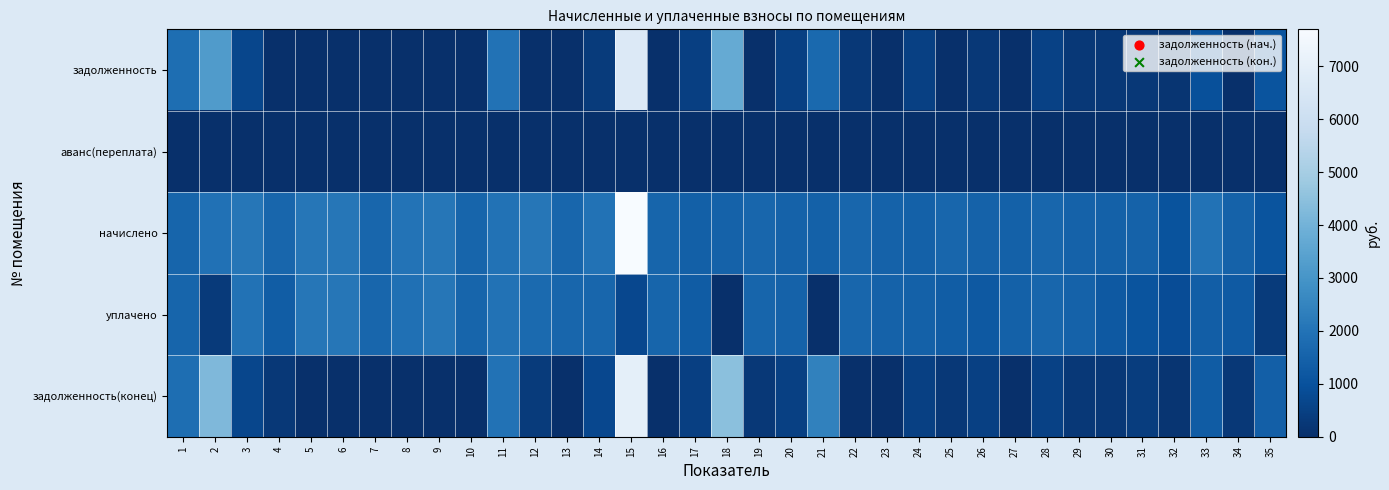

Reading left to right, list all the values displayed in this chart.

задолженность: 1=1856.3	2=3248.0	3=669.9	4=0.0	5=0.0	6=0.0	7=0.0	8=0.0	9=0.0	10=0.0	11=1982.4	12=0.0	13=0.0	14=360.8	15=6650.0	16=0.0	17=480.7	18=3729.6	19=0.0	20=496.2	21=1697.4	22=269.9	23=0.0	24=485.0	25=0.0	26=246.4	27=0.0	28=537.6	29=247.5	30=242.5	31=248.1	32=171.9	33=955.9	34=0.0	35=1055.1
аванс(переплата): 1=0.0	2=0.0	3=0.0	4=0.0	5=0.0	6=0.0	7=0.0	8=0.0	9=0.0	10=0.0	11=0.0	12=0.0	13=0.0	14=0.0	15=0.0	16=0.0	17=0.0	18=0.0	19=0.0	20=0.0	21=0.0	22=0.0	23=0.0	24=0.0	25=0.0	26=0.0	27=0.0	28=0.0	29=0.0	30=0.0	31=0.0	32=0.0	33=0.0	34=0.0	35=0.0
начислено: 1=1592.6	2=1948.8	3=2089.9	4=1606.1	5=2086.6	6=2100.0	7=1599.4	8=1995.8	9=2083.2	10=1582.6	11=1982.4	12=2083.2	13=1609.4	14=1982.4	15=7700.0	16=1579.2	17=1441.4	18=1491.8	19=1616.2	20=1488.5	21=1454.9	22=1619.5	23=1485.1	24=1454.9	25=1612.8	26=1478.4	27=1454.9	28=1612.8	29=1485.1	30=1454.9	31=1488.4	32=1031.5	33=1972.3	34=1501.9	35=1055.0
уплачено: 1=1592.6	2=324.8	3=1956.0	4=1338.4	5=2086.6	6=2100.0	7=1599.4	8=1918.1	9=2083.2	10=1582.6	11=1982.4	12=1736.0	13=1609.4	14=1621.6	15=700.0	16=1579.2	17=1321.3	18=0.0	19=1571.0	20=1488.5	21=0.0	22=1619.5	23=1485.1	24=1454.9	25=1344.0	26=1232.0	27=1454.9	28=1612.8	29=1485.1	30=1212.4	31=1075.0	32=859.6	33=1368.6	34=1251.6	35=351.7
задолженность(конец): 1=1856.3	2=4222.4	3=669.9	4=267.7	5=0.0	6=0.0	7=0.0	8=0.0	9=0.0	10=0.0	11=1982.4	12=347.2	13=0.0	14=721.6	15=7000.0	16=0.0	17=480.5	18=4475.5	19=269.4	20=496.2	21=2424.8	22=0.0	23=0.0	24=485.0	25=268.8	26=492.8	27=0.0	28=537.6	29=247.5	30=242.5	31=413.4	32=171.9	33=1298.1	34=250.3	35=1406.8